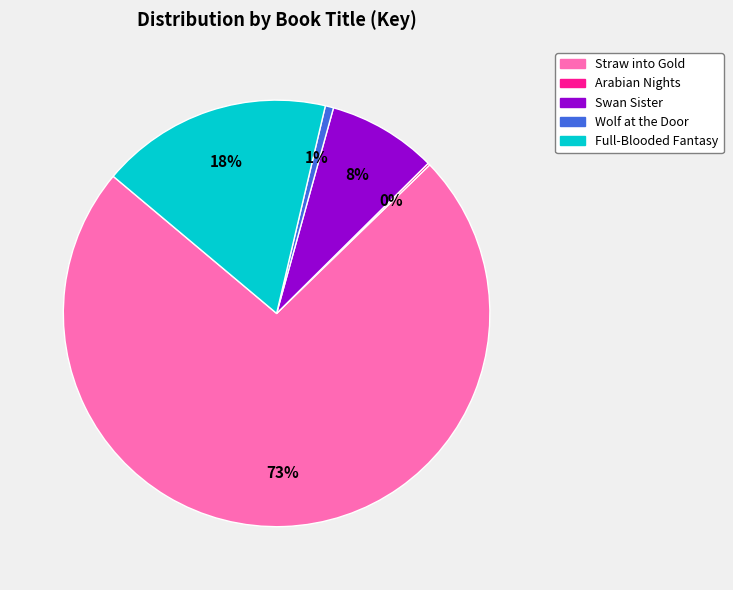

To the nearest percent, what is the average slice percentage?

20%